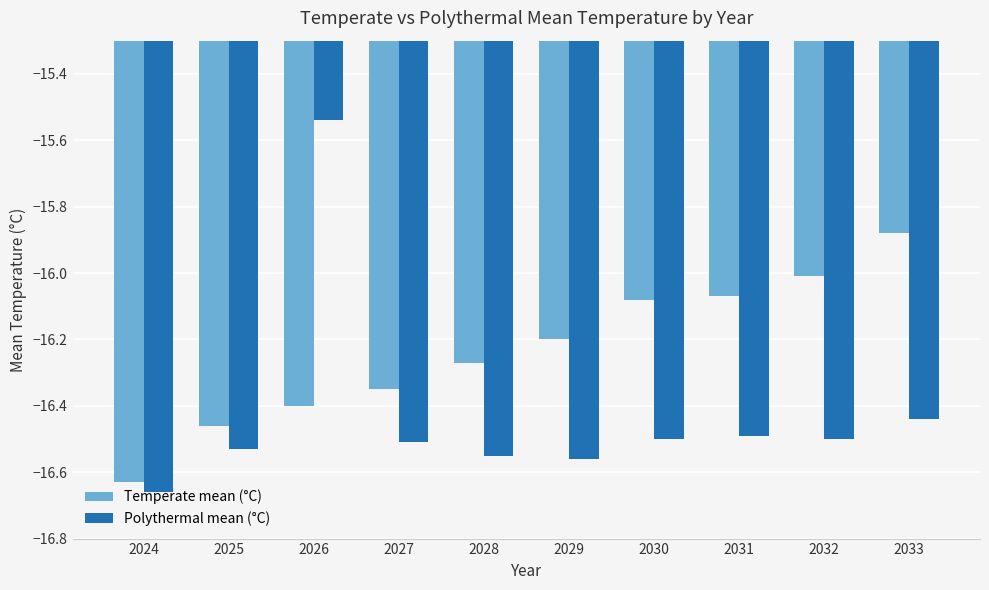

At how many categories does at least one series exceed -16?

2